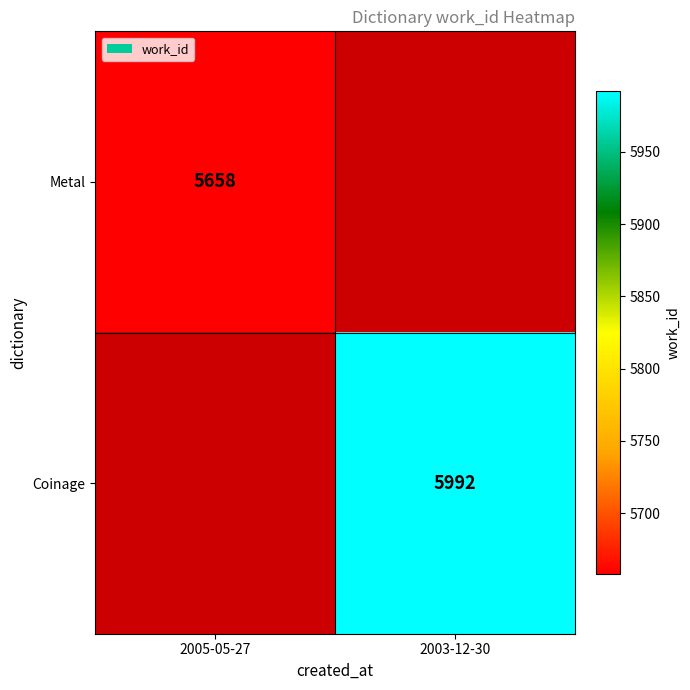

Is it true that Coinage equals 5992 at 2003-12-30?

True